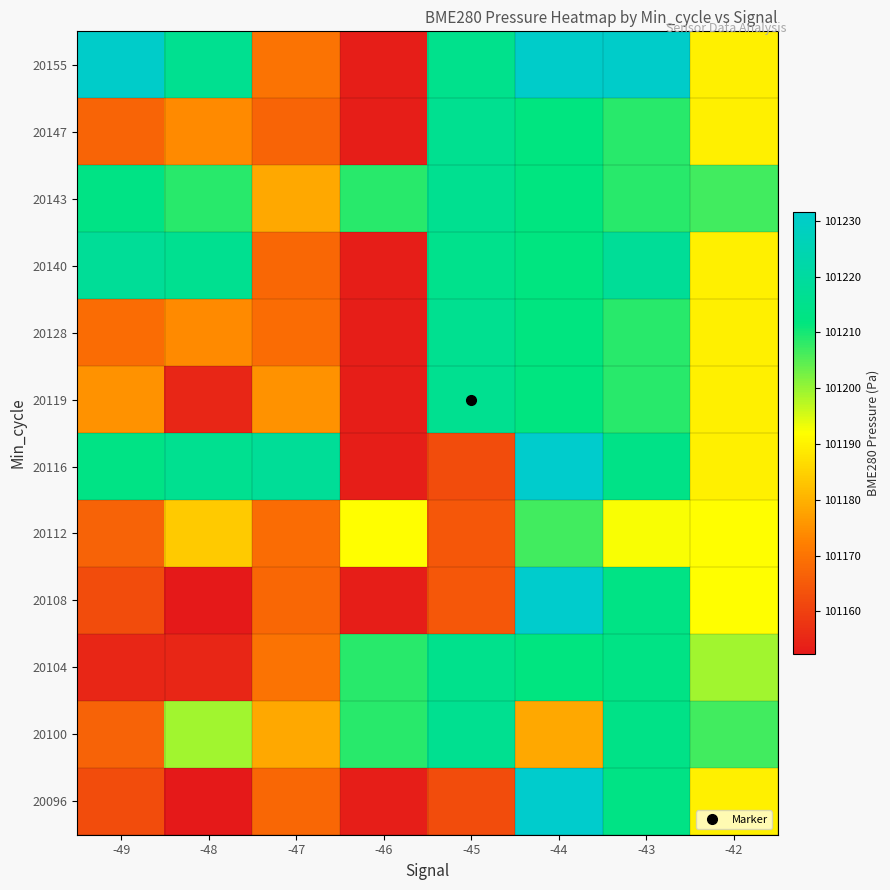

Reading left to right, extract all data points from this chart.

20096: -49=101162.4	-48=101152.3	-47=101167.6	-46=101153.6	-45=101162.4	-44=101231.6	-43=101213.3	-42=101189.8
20100: -49=101166.7	-48=101199.4	-47=101178.6	-46=101208.5	-45=101215.9	-44=101178.6	-43=101213.8	-42=101206.8
20104: -49=101154.9	-48=101154.9	-47=101169.8	-46=101208.5	-45=101215.1	-44=101212.0	-43=101213.3	-42=101199.4
20108: -49=101162.4	-48=101152.3	-47=101167.6	-46=101153.6	-45=101164.5	-44=101231.6	-43=101213.3	-42=101191.9
20112: -49=101166.7	-48=101183.7	-47=101168.6	-46=101191.9	-45=101164.5	-44=101206.8	-43=101192.4	-42=101191.9
20116: -49=101213.3	-48=101215.9	-47=101217.7	-46=101153.6	-45=101162.4	-44=101231.6	-43=101213.8	-42=101189.8
20119: -49=101175.1	-48=101154.9	-47=101175.1	-46=101153.6	-45=101215.9	-44=101212.0	-43=101208.5	-42=101189.8
20128: -49=101168.6	-48=101173.9	-47=101168.6	-46=101153.6	-45=101215.9	-44=101212.0	-43=101208.5	-42=101189.8
20140: -49=101217.7	-48=101215.9	-47=101167.6	-46=101153.6	-45=101215.1	-44=101212.0	-43=101217.7	-42=101189.8
20143: -49=101213.3	-48=101208.5	-47=101178.6	-46=101208.5	-45=101215.9	-44=101212.0	-43=101208.5	-42=101206.8
20147: -49=101167.2	-48=101173.9	-47=101167.2	-46=101153.6	-45=101215.9	-44=101212.0	-43=101208.5	-42=101189.8
20155: -49=101230.8	-48=101215.9	-47=101169.8	-46=101153.6	-45=101215.1	-44=101230.8	-43=101230.8	-42=101189.8